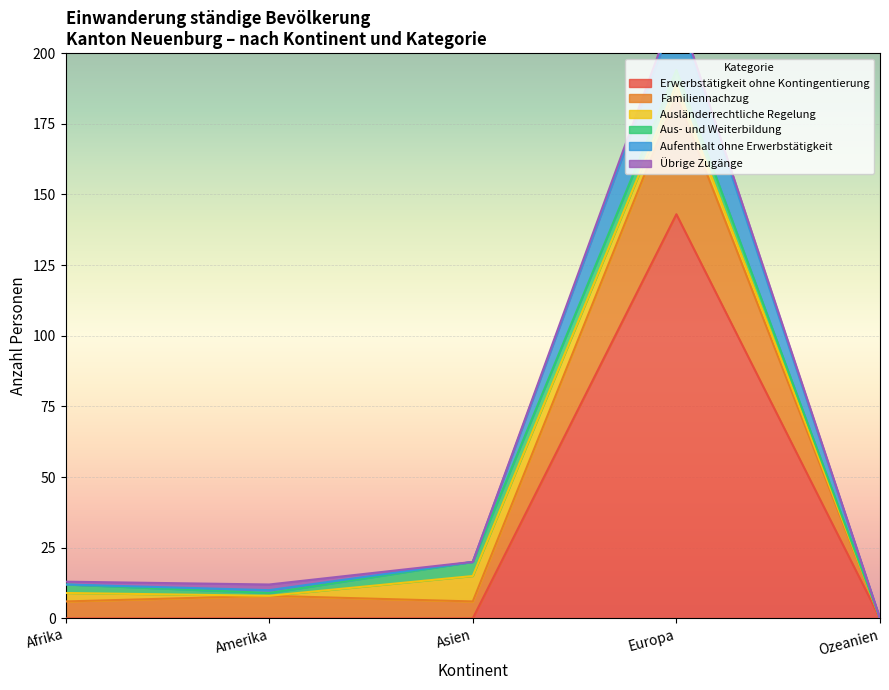

True or false: Ausländerrechtliche Regelung nach Asyl and Familiennachzug intersect in this chart.

False